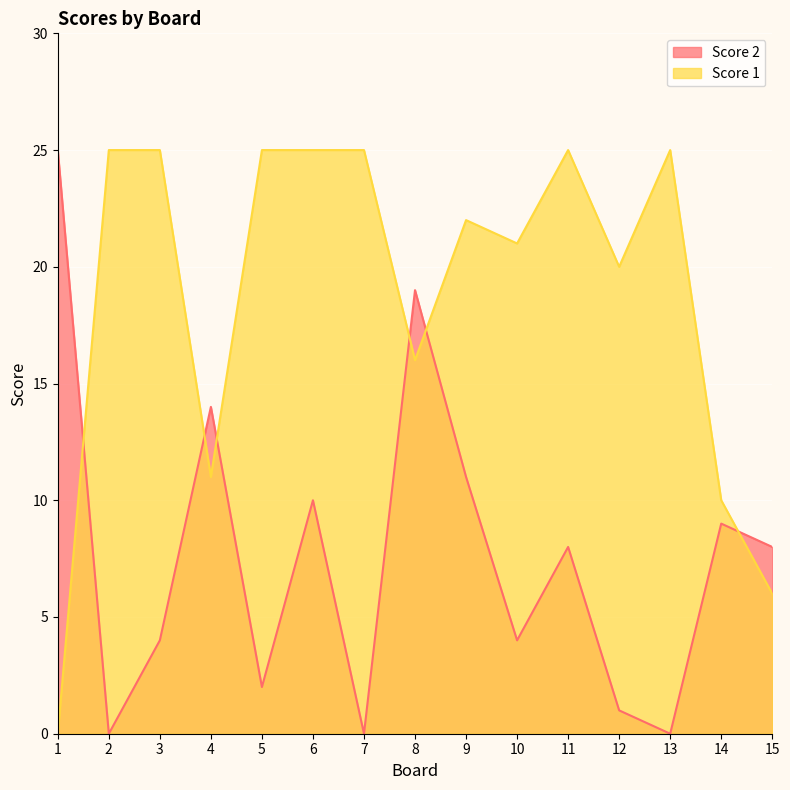

At which label does Score 1 first exceed 22?

2